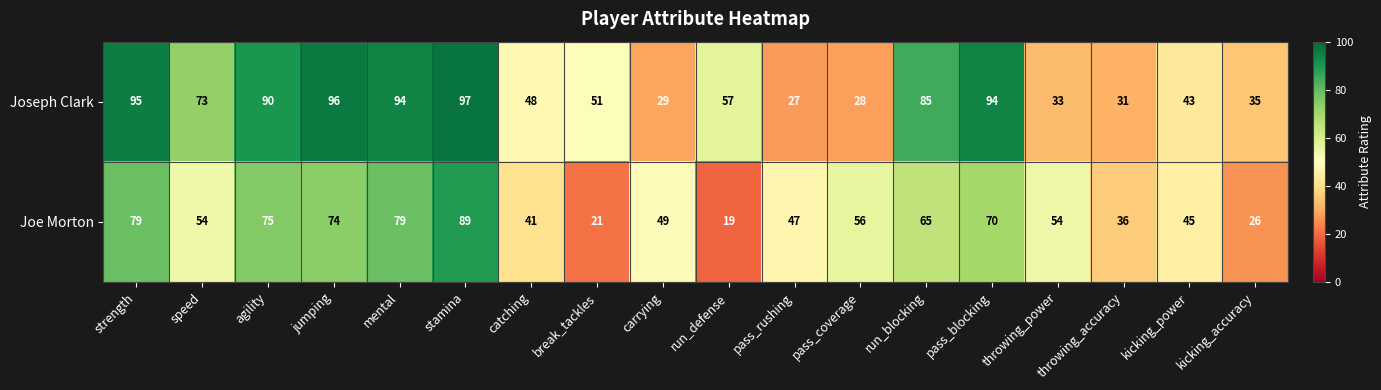

The Joseph Clark series shows 22 at kicking_accuracy. True or false?

False